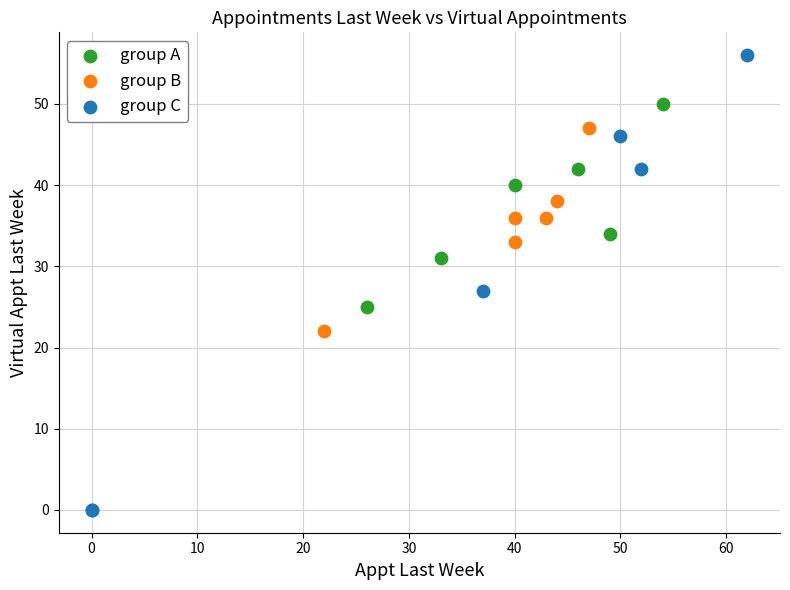

What are all the series names shown in the legend?

group A, group B, group C